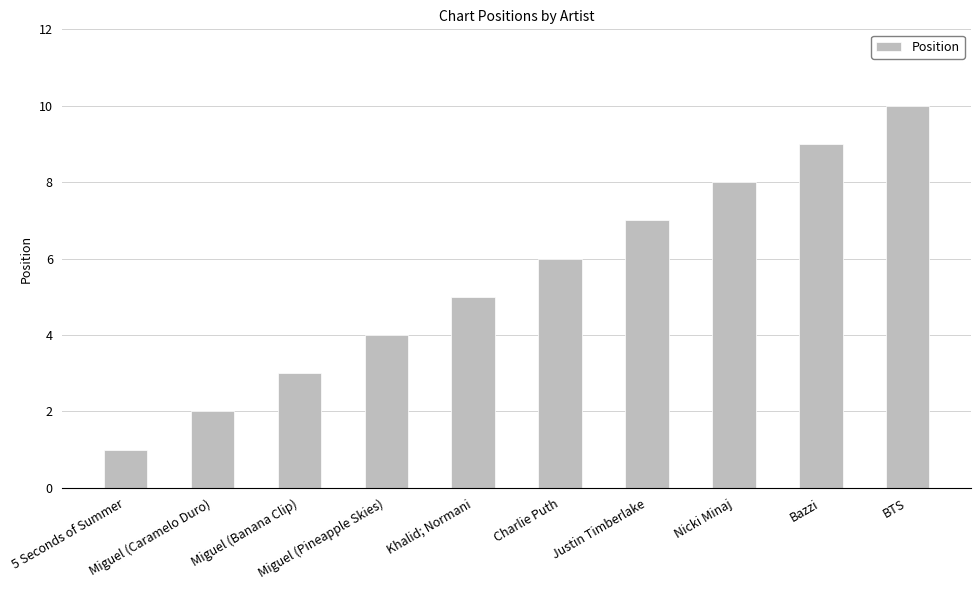

What is the label of the 6th bar from the left?

Charlie Puth